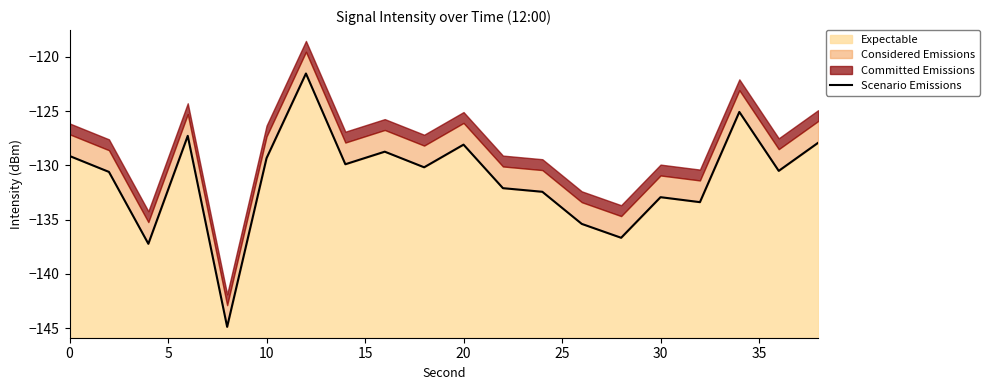

The Expectable series shows -128.1 at 20. True or false?

True